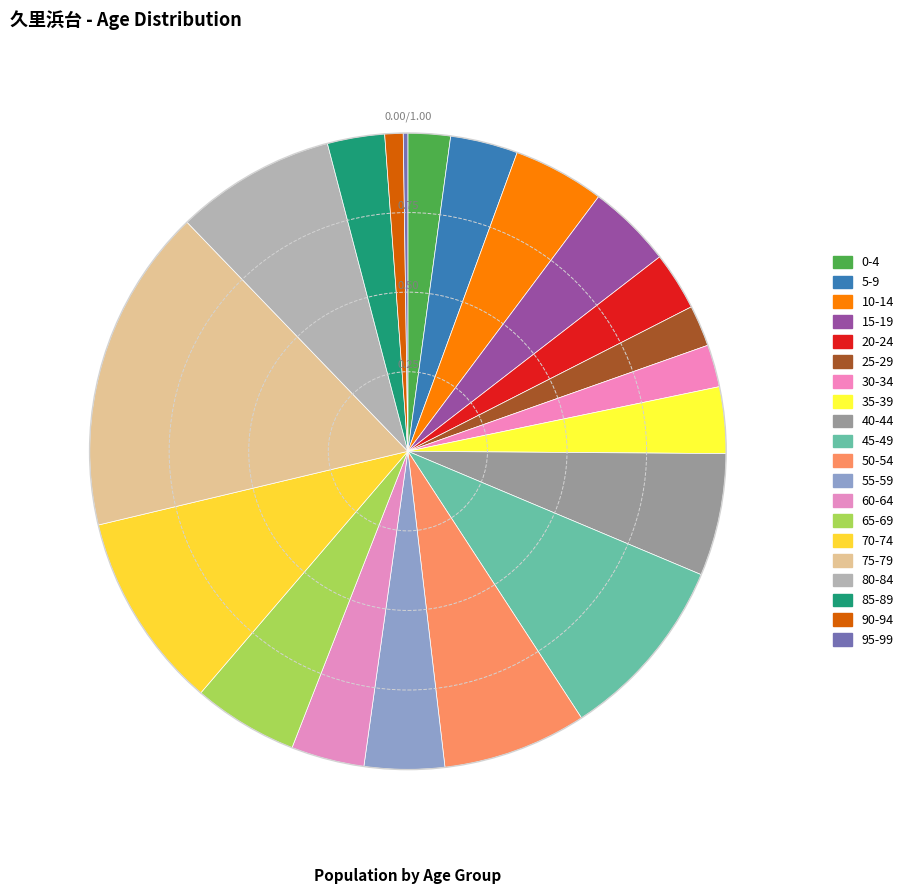

True or false: 50-54 accounts for 7% of the total.

True